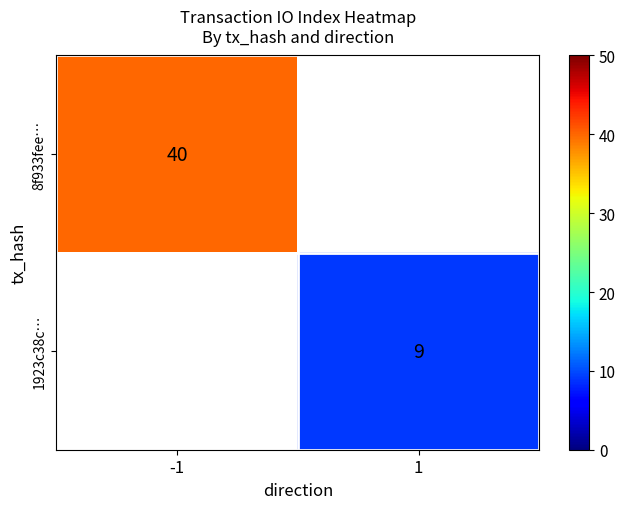

How many distinct data groups are displayed?

2